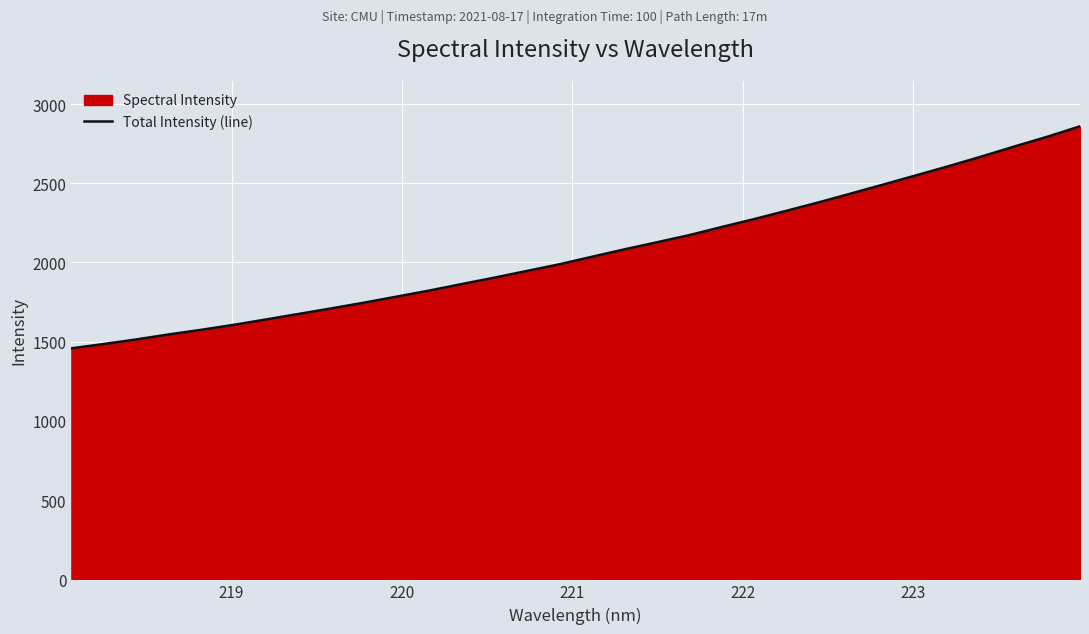

What is the smallest value displayed?

1458.3